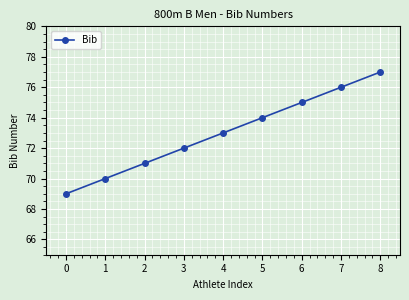

How many lines are shown in the chart?

1